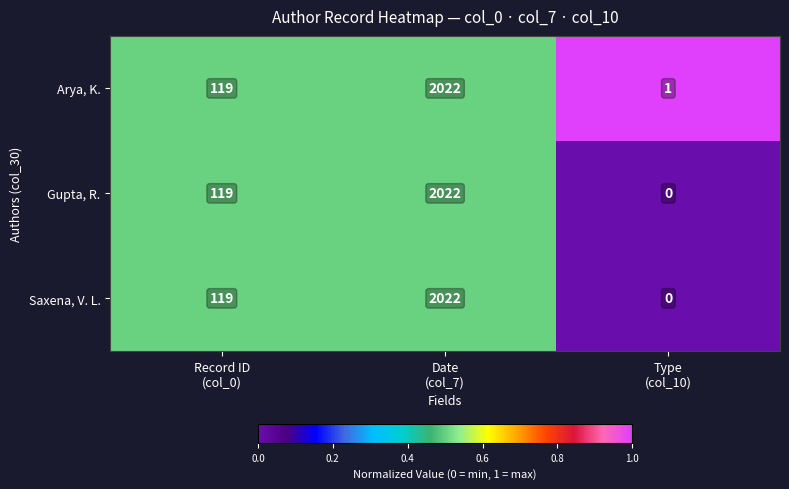

What is the highest value of the Saxena, V. L. series?

2022